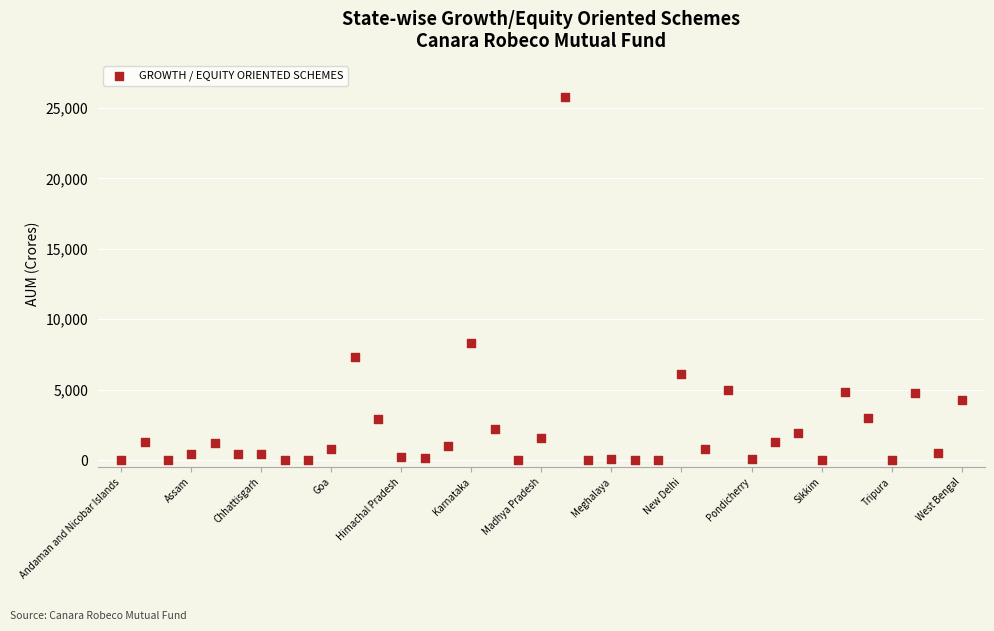

What Y value in the scatter plot is closest to 12887?

8296.4